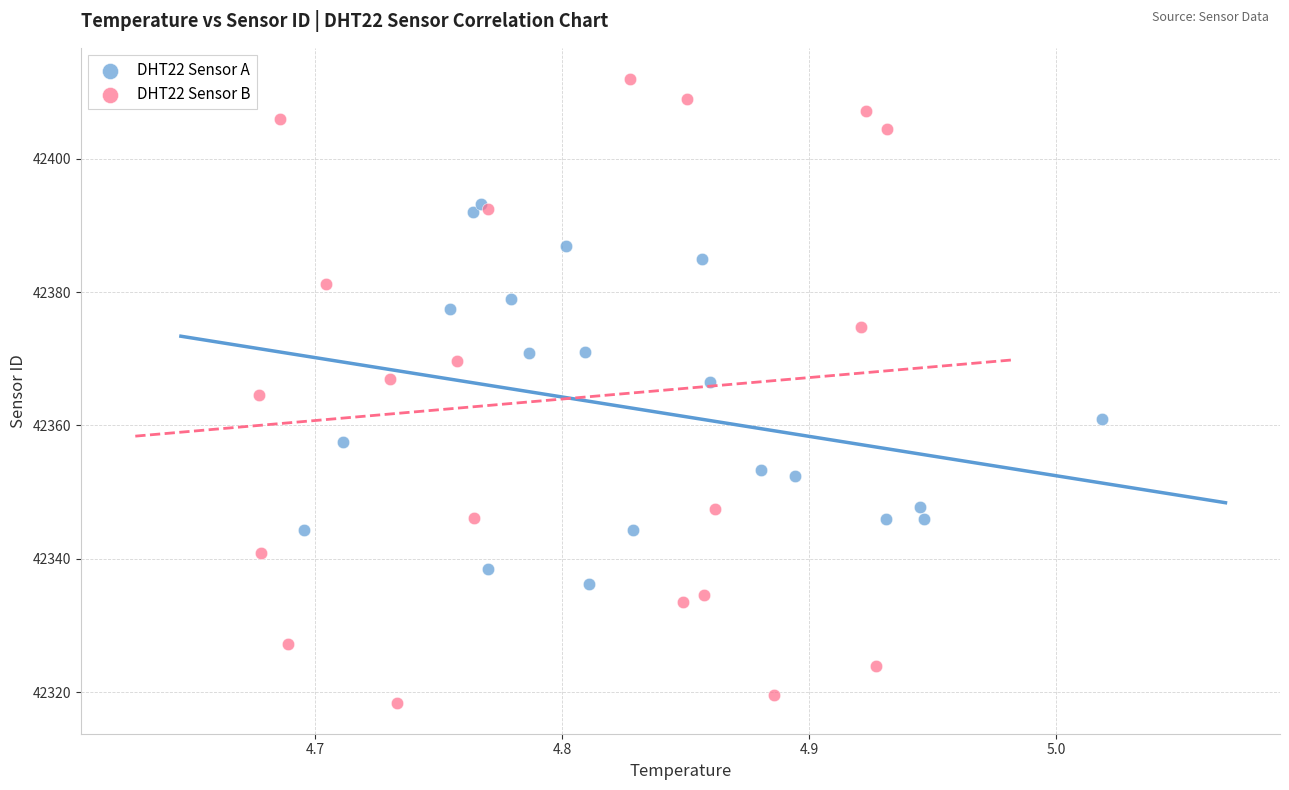

Which series reaches the minimum Y coordinate?

DHT22 Sensor B